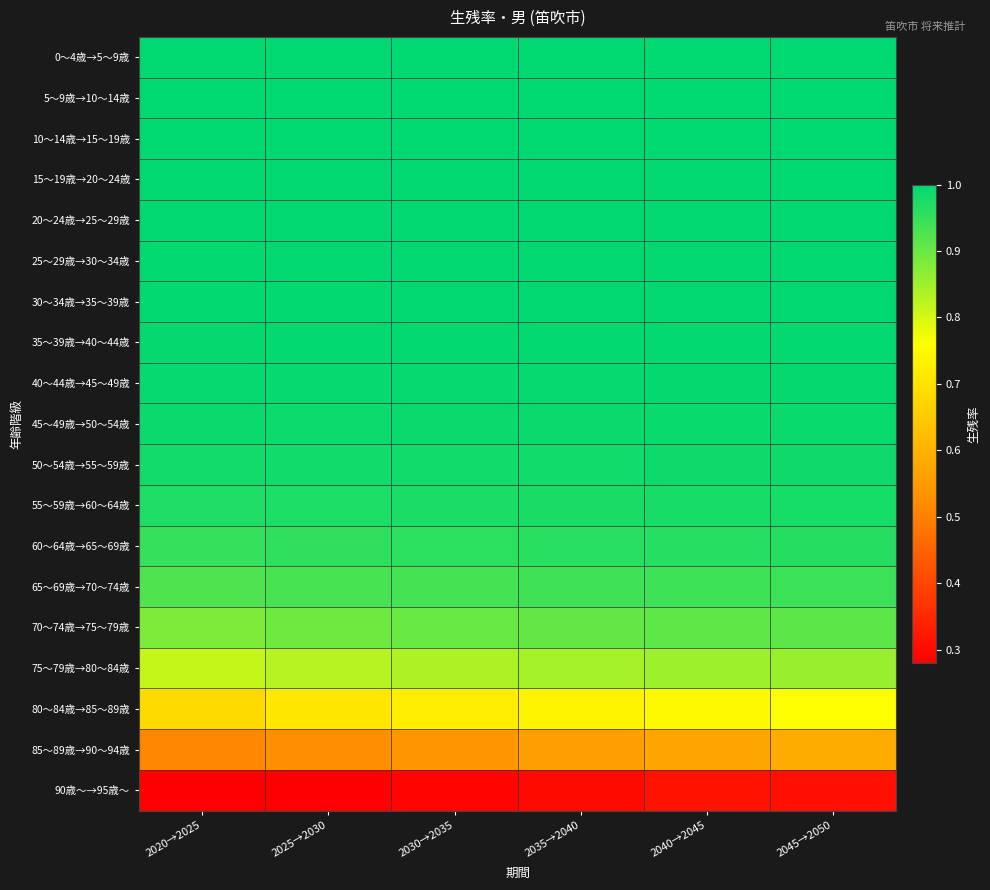

Reading left to right, extract all data points from this chart.

0～4歳→5～9歳: 2020→2025=1.0	2025→2030=1.0	2030→2035=1.0	2035→2040=1.0	2040→2045=1.0	2045→2050=1.0
5～9歳→10～14歳: 2020→2025=1.0	2025→2030=1.0	2030→2035=1.0	2035→2040=1.0	2040→2045=1.0	2045→2050=1.0
10～14歳→15～19歳: 2020→2025=1.0	2025→2030=1.0	2030→2035=1.0	2035→2040=1.0	2040→2045=1.0	2045→2050=1.0
15～19歳→20～24歳: 2020→2025=1.0	2025→2030=1.0	2030→2035=1.0	2035→2040=1.0	2040→2045=1.0	2045→2050=1.0
20～24歳→25～29歳: 2020→2025=1.0	2025→2030=1.0	2030→2035=1.0	2035→2040=1.0	2040→2045=1.0	2045→2050=1.0
25～29歳→30～34歳: 2020→2025=1.0	2025→2030=1.0	2030→2035=1.0	2035→2040=1.0	2040→2045=1.0	2045→2050=1.0
30～34歳→35～39歳: 2020→2025=1.0	2025→2030=1.0	2030→2035=1.0	2035→2040=1.0	2040→2045=1.0	2045→2050=1.0
35～39歳→40～44歳: 2020→2025=1.0	2025→2030=1.0	2030→2035=1.0	2035→2040=1.0	2040→2045=1.0	2045→2050=1.0
40～44歳→45～49歳: 2020→2025=1.0	2025→2030=1.0	2030→2035=1.0	2035→2040=1.0	2040→2045=1.0	2045→2050=1.0
45～49歳→50～54歳: 2020→2025=1.0	2025→2030=1.0	2030→2035=1.0	2035→2040=1.0	2040→2045=1.0	2045→2050=1.0
50～54歳→55～59歳: 2020→2025=1.0	2025→2030=1.0	2030→2035=1.0	2035→2040=1.0	2040→2045=1.0	2045→2050=1.0
55～59歳→60～64歳: 2020→2025=1.0	2025→2030=1.0	2030→2035=1.0	2035→2040=1.0	2040→2045=1.0	2045→2050=1.0
60～64歳→65～69歳: 2020→2025=0.9	2025→2030=1.0	2030→2035=1.0	2035→2040=1.0	2040→2045=1.0	2045→2050=1.0
65～69歳→70～74歳: 2020→2025=0.9	2025→2030=0.9	2030→2035=0.9	2035→2040=0.9	2040→2045=0.9	2045→2050=0.9
70～74歳→75～79歳: 2020→2025=0.9	2025→2030=0.9	2030→2035=0.9	2035→2040=0.9	2040→2045=0.9	2045→2050=0.9
75～79歳→80～84歳: 2020→2025=0.8	2025→2030=0.8	2030→2035=0.8	2035→2040=0.8	2040→2045=0.9	2045→2050=0.9
80～84歳→85～89歳: 2020→2025=0.7	2025→2030=0.7	2030→2035=0.7	2035→2040=0.7	2040→2045=0.7	2045→2050=0.8
85～89歳→90～94歳: 2020→2025=0.5	2025→2030=0.5	2030→2035=0.5	2035→2040=0.6	2040→2045=0.6	2045→2050=0.6
90歳～→95歳～: 2020→2025=0.3	2025→2030=0.3	2030→2035=0.3	2035→2040=0.3	2040→2045=0.3	2045→2050=0.3